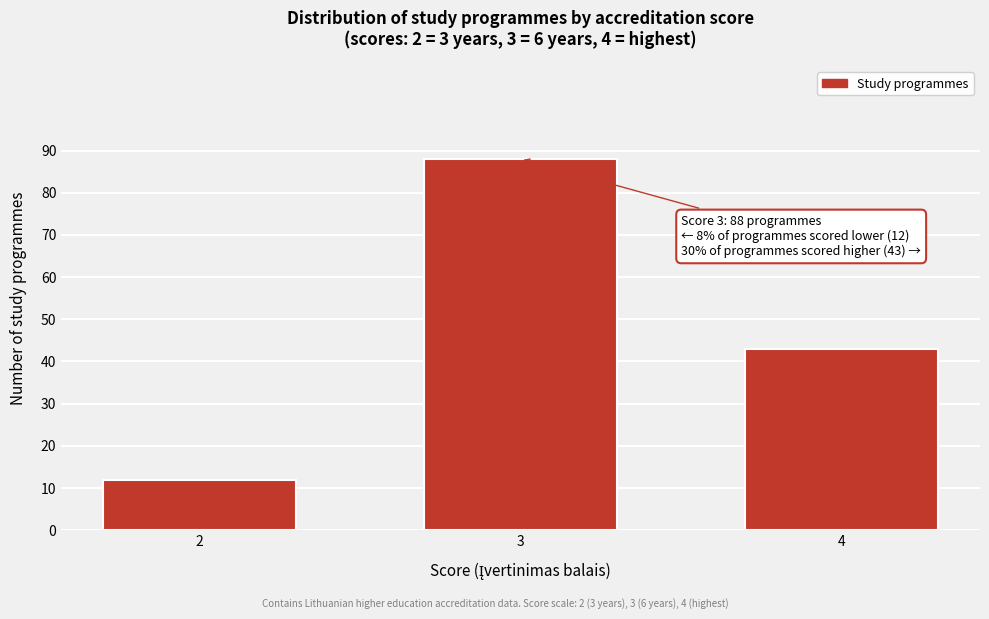

Reading right to left, transcribe all the data shown in this chart.

43	88	12